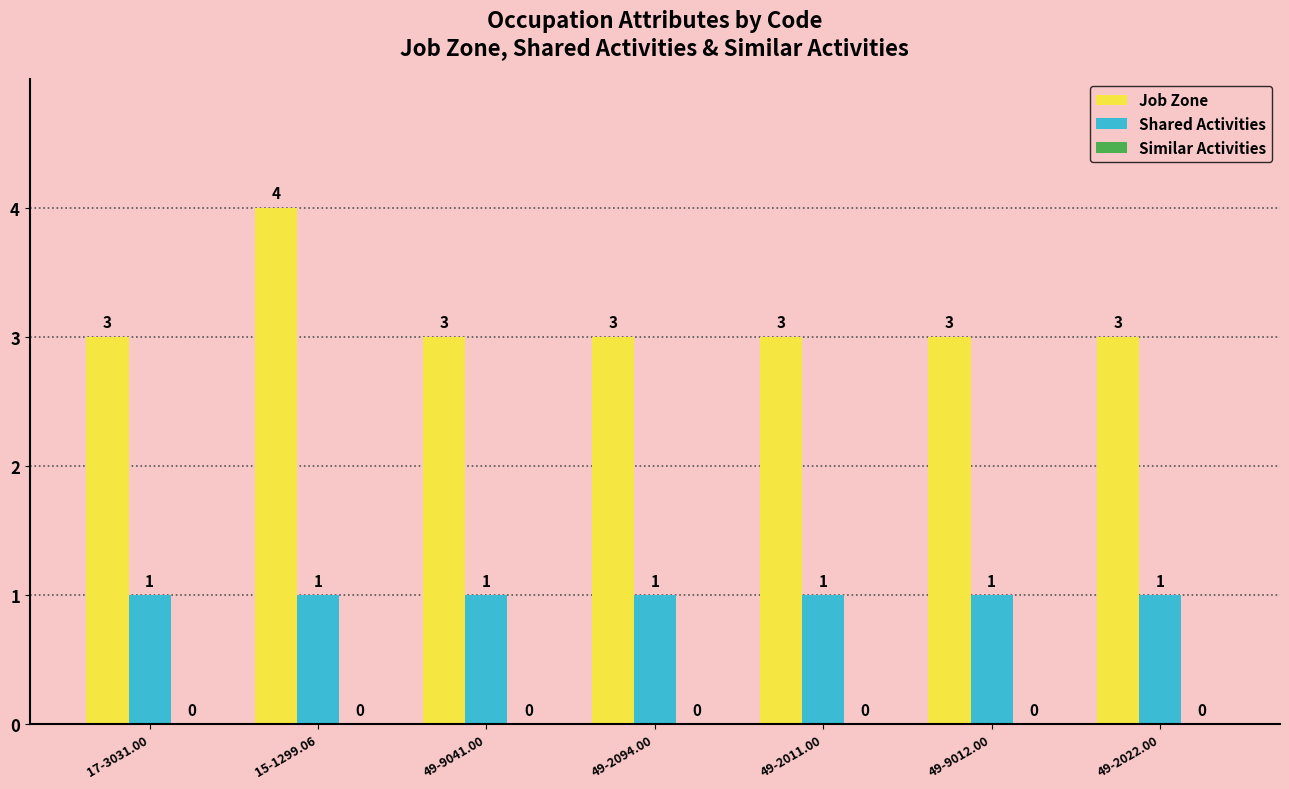

Which series has the largest total across all categories?

Job Zone